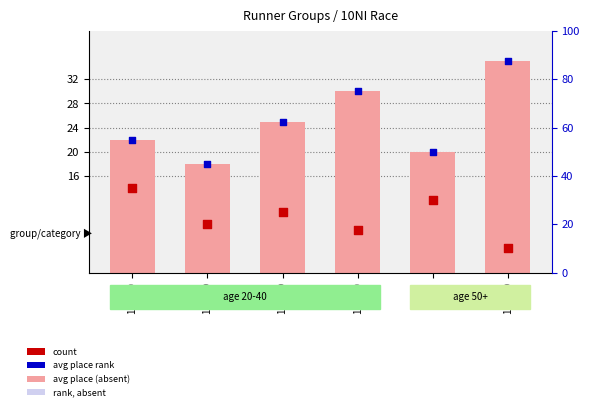

At which category is the sum across all series the highest?

10NI60